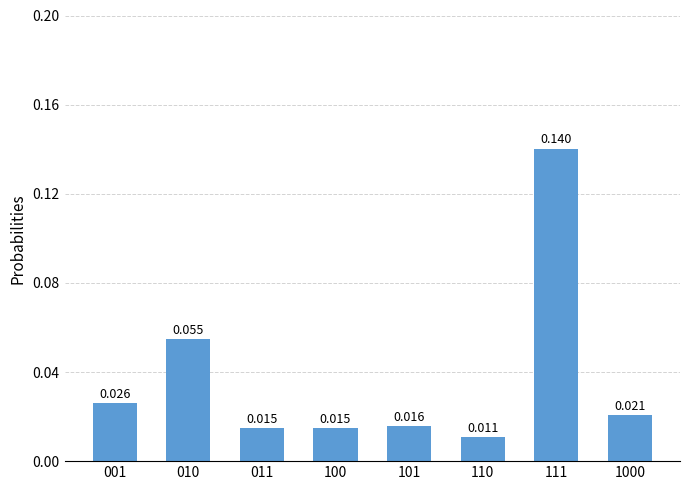

The chart shows a value of 0.0 at 101. True or false?

True